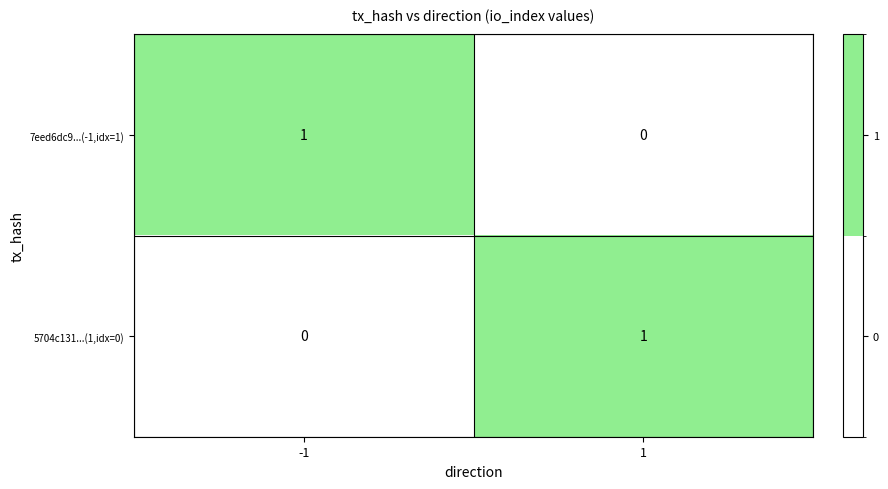

Rank the series at 1 from highest to lowest value.

5704c131...(1,idx=0), 7eed6dc9...(-1,idx=1)